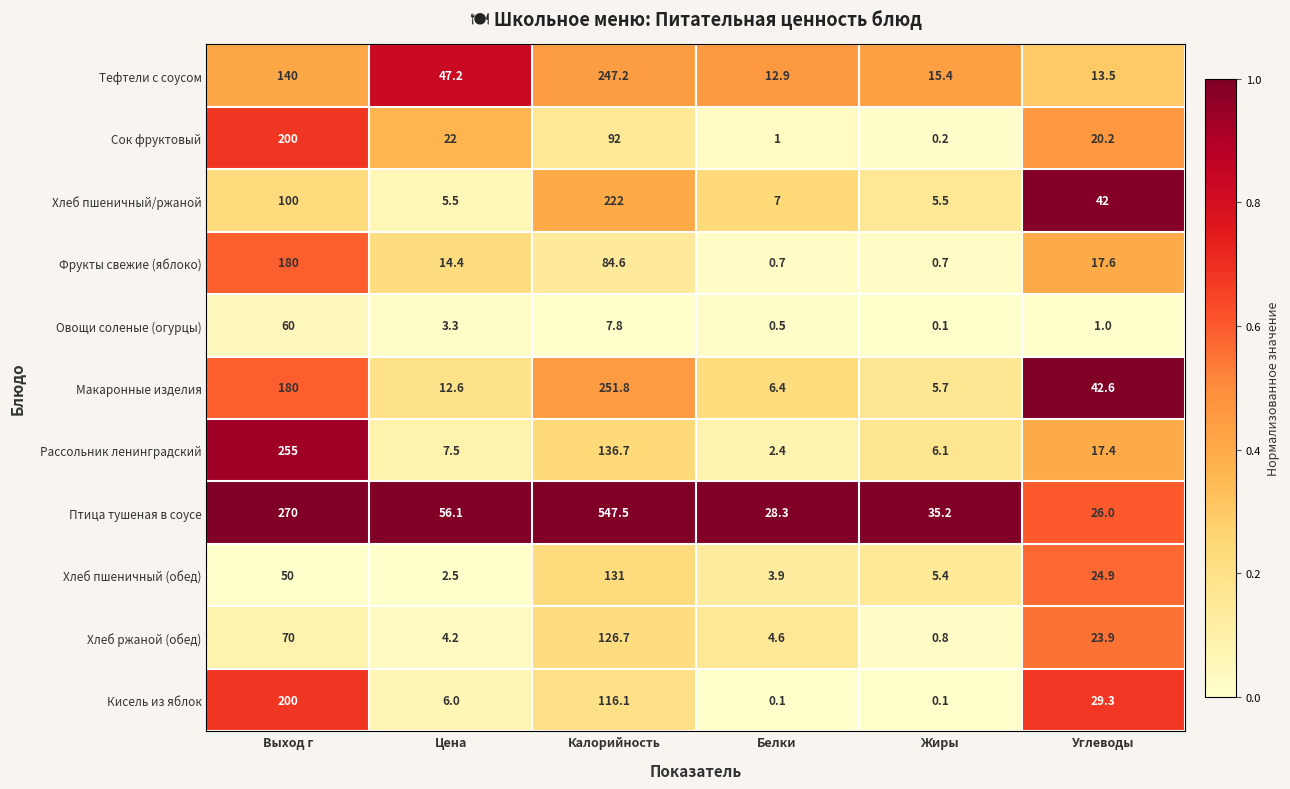

Rank the categories by Овощи соленые (огурцы) value from highest to lowest.

Выход г, Калорийность, Цена, Углеводы, Белки, Жиры